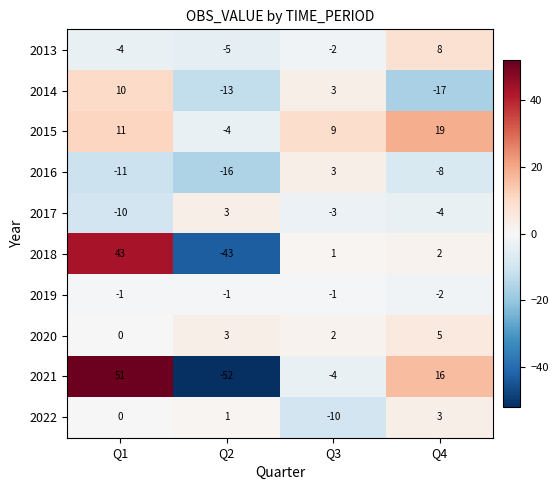

What is the minimum value shown in the chart?

-52